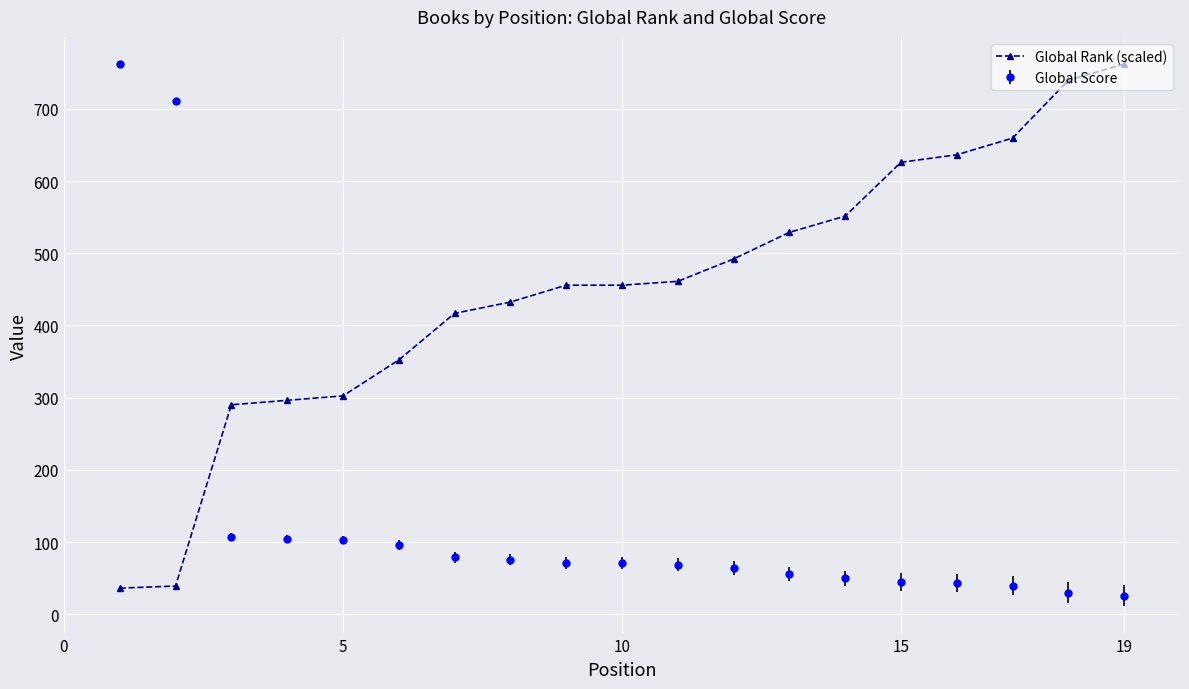

What is the value of the Global Rank (scaled) point at the 19th from the left?

762.0